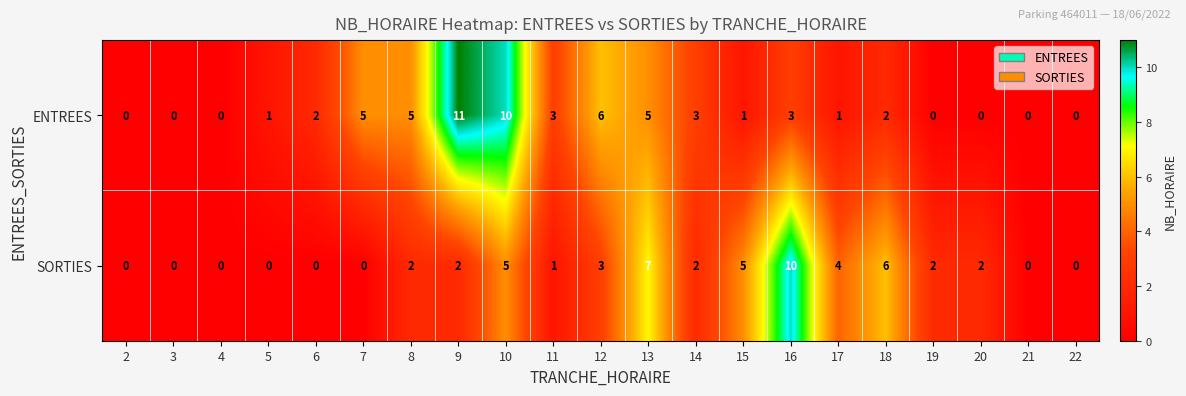

The value of SORTIES at 18 is 3. True or false?

False